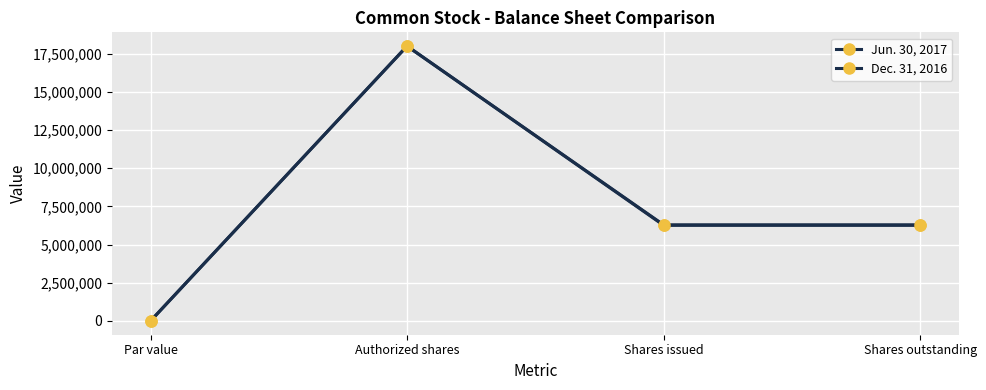

True or false: Jun. 30, 2017 has a value of 0 at Par value.

True